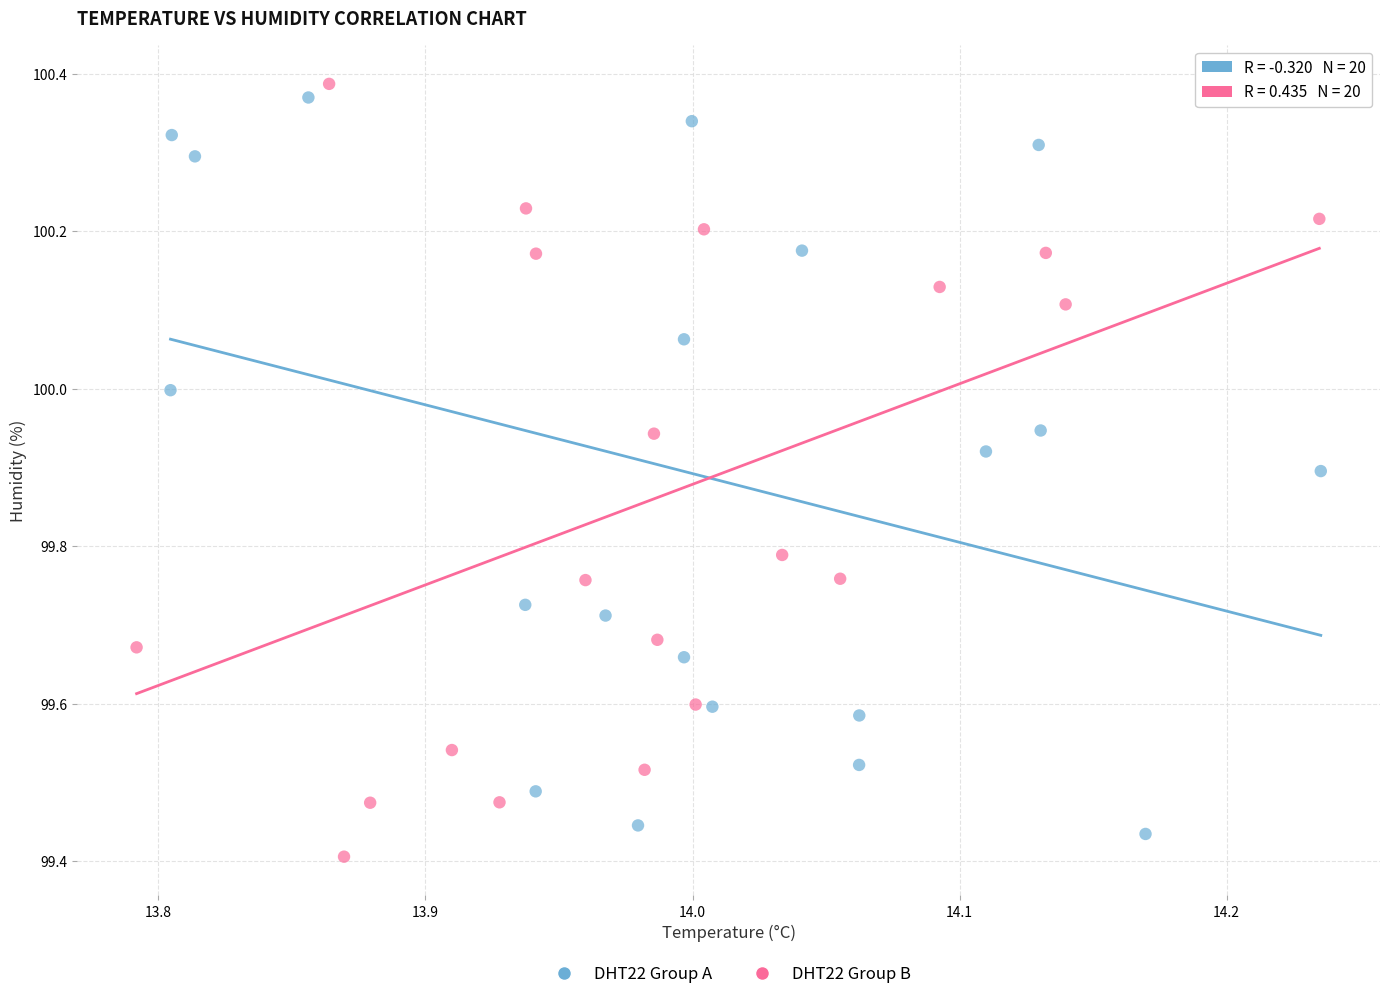

Which series has the largest Y range (max minus min)?

DHT22 Group B